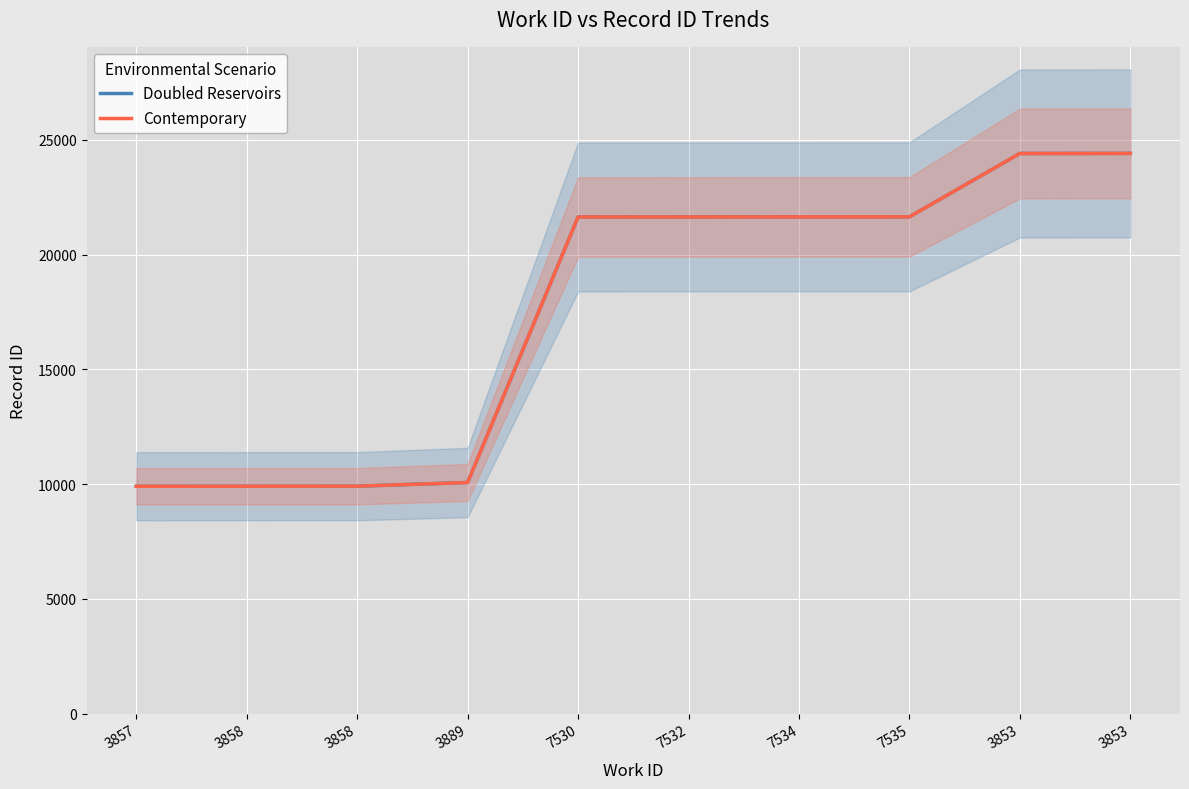

Reading right to left, what are all the values shown in this chart?

Doubled Reservoirs: 3853=24411	3853=24408	7535=21646	7534=21645	7532=21642	7530=21640	3889=10070	3858=9910	3858=9909	3857=9907
Contemporary: 3853=24411	3853=24408	7535=21646	7534=21645	7532=21642	7530=21640	3889=10070	3858=9910	3858=9909	3857=9907